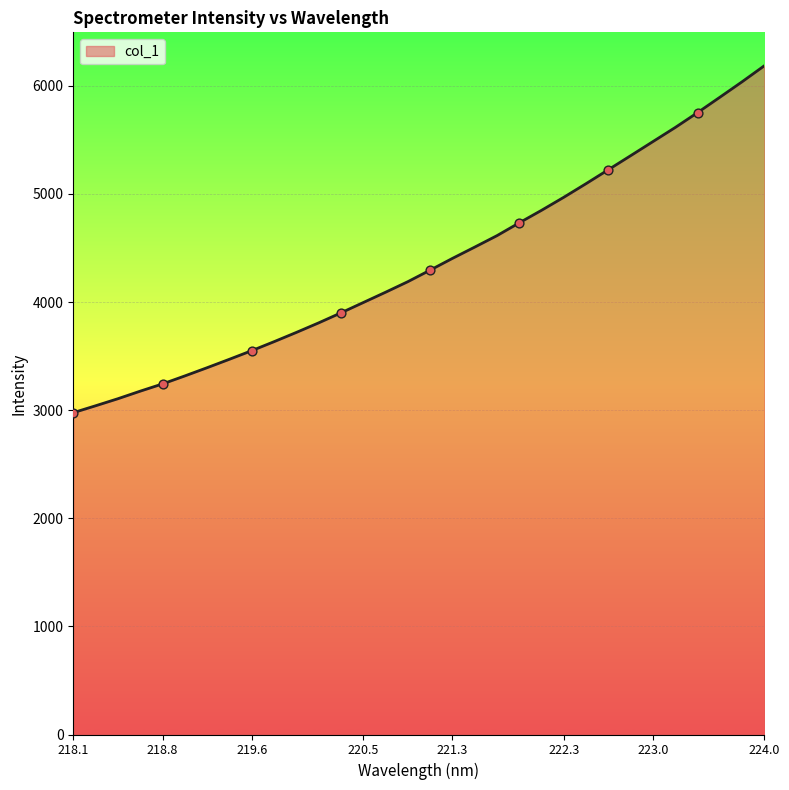

What is the difference between the maximum and minimum values?

3208.9